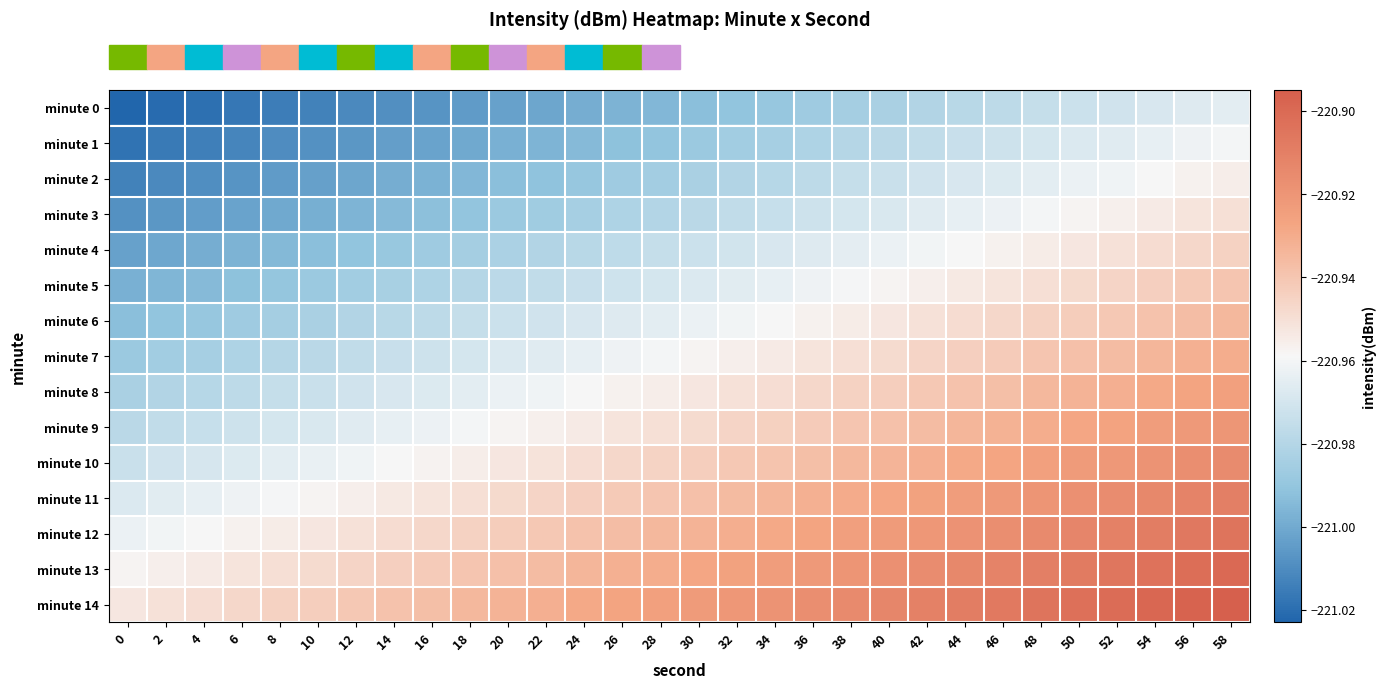

Which series has the largest total across all categories?

row_14